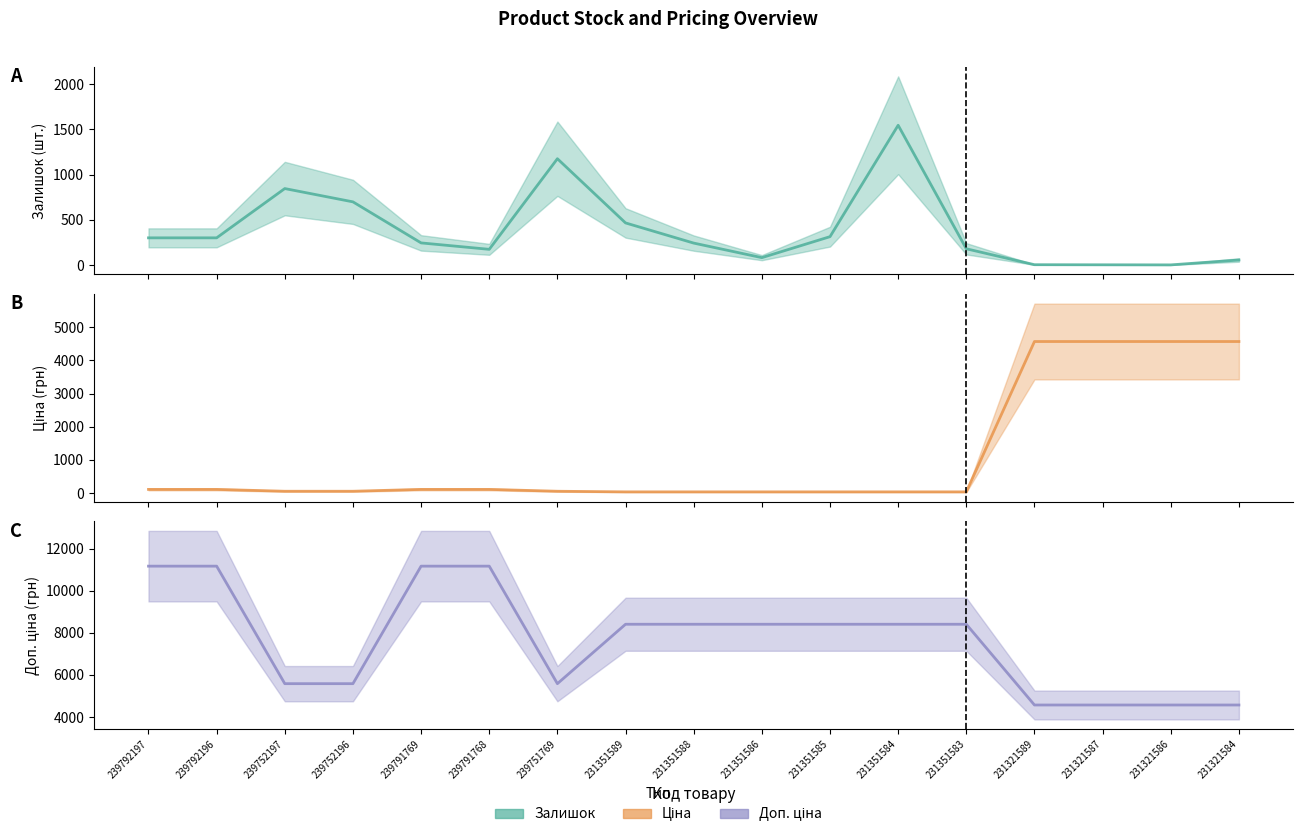

True or false: Залишок has a value of 698.0 at 239752196.

True